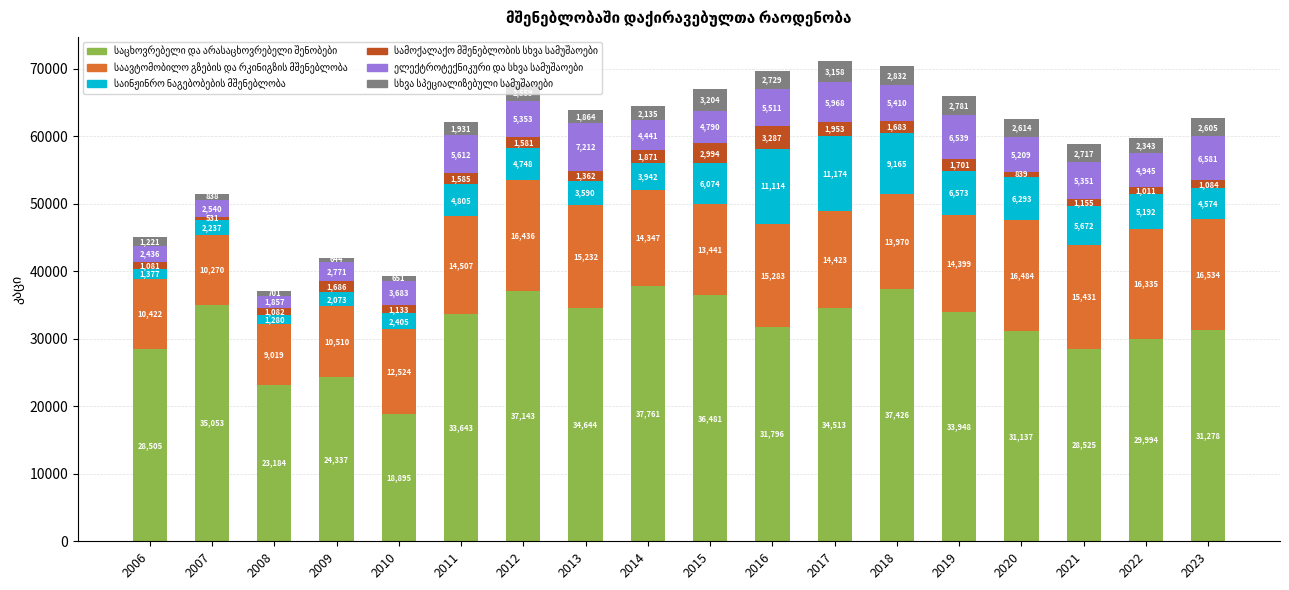

How many bars are there in total?

18